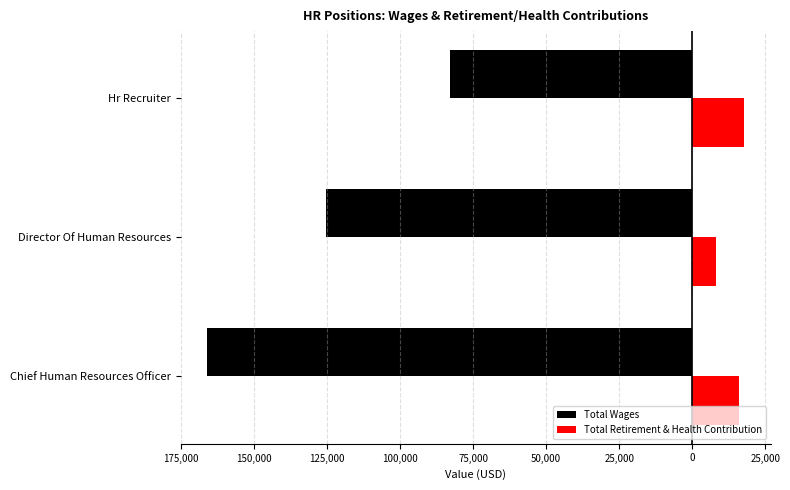

What are all the series names shown in the legend?

Total Wages, Total Retirement & Health Contribution